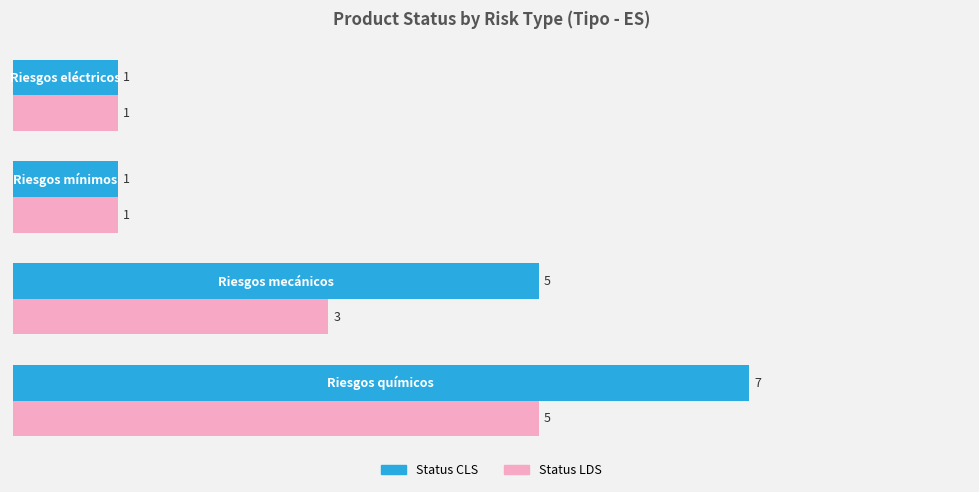

What is the difference between the second highest and second lowest values in the Status CLS series?

4